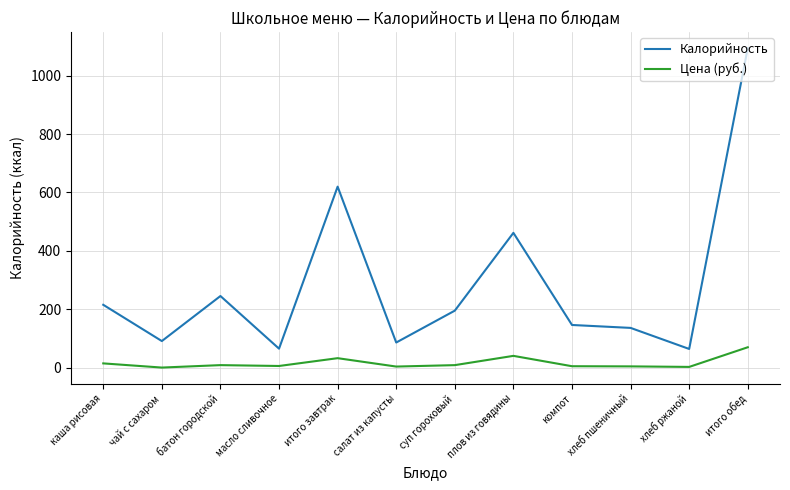

What is the difference between the maximum and minimum values in the Калорийность series?

1029.0